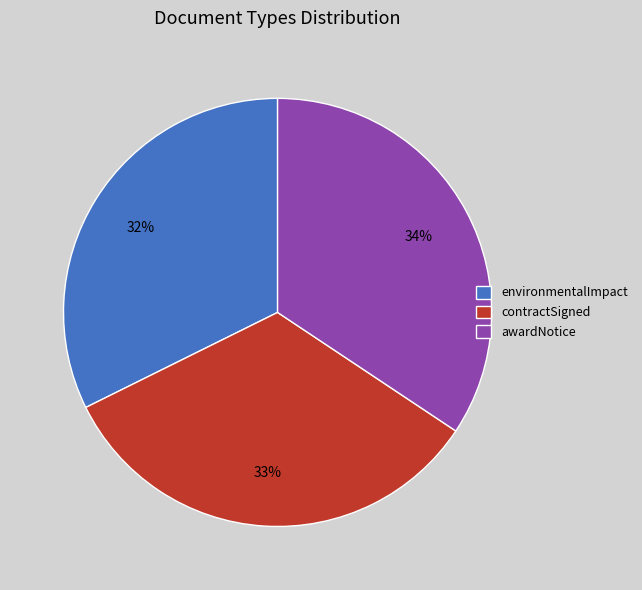

Is it true that environmentalImpact is 18% of the pie?

False